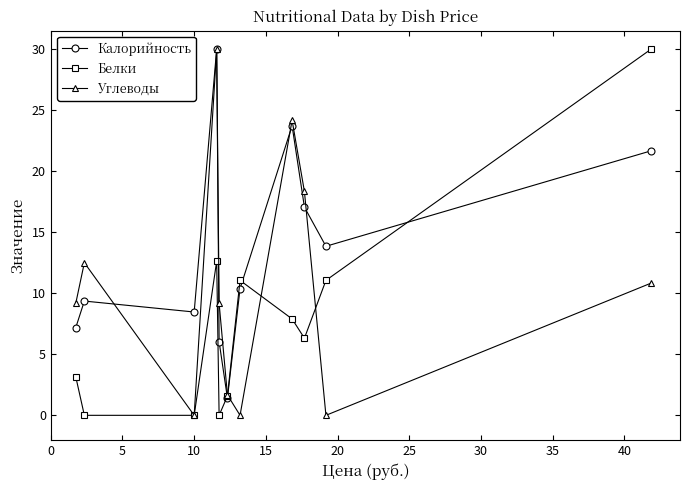

How many interior local valleys does the Калорийность series have?

3